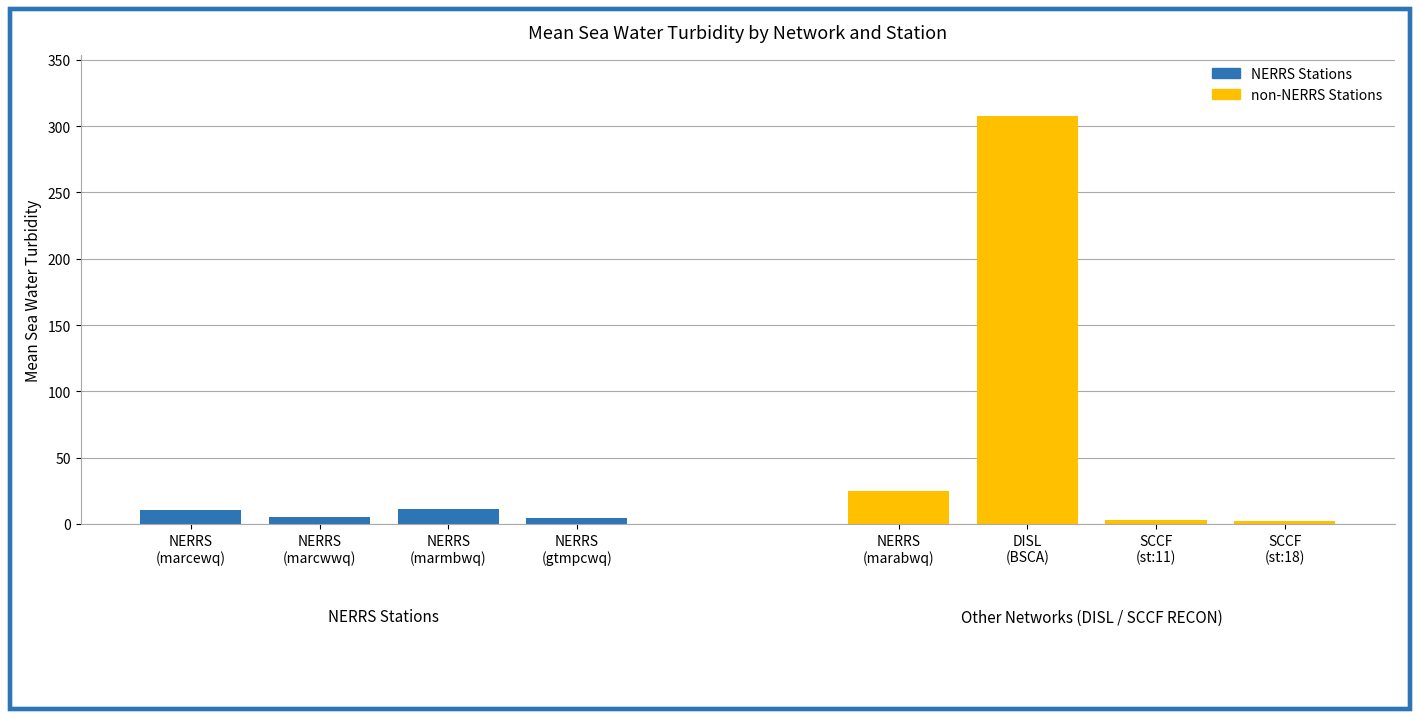

What position from the left is NERRS
(gtmpcwq)?

4